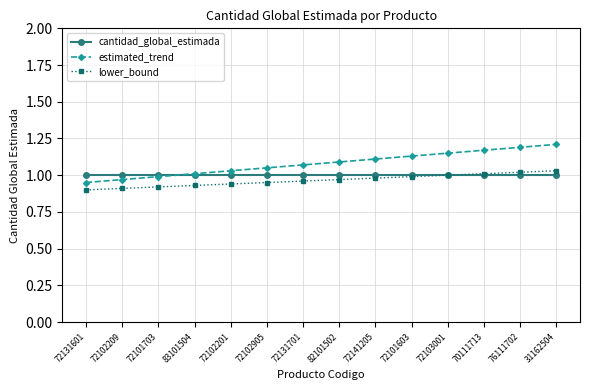

The value of cantidad_global_estimada at 82101502 is 1.8. True or false?

False